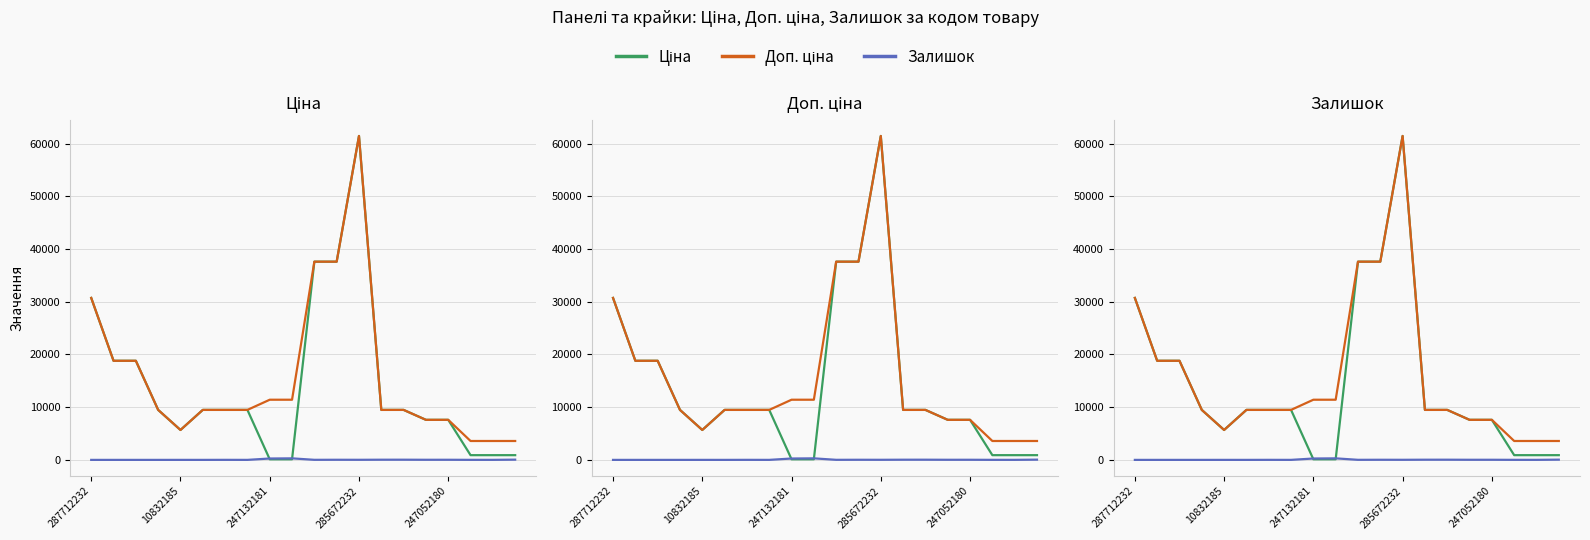

Between 10832185 and 19, which series saw the biggest shift?

Ціна